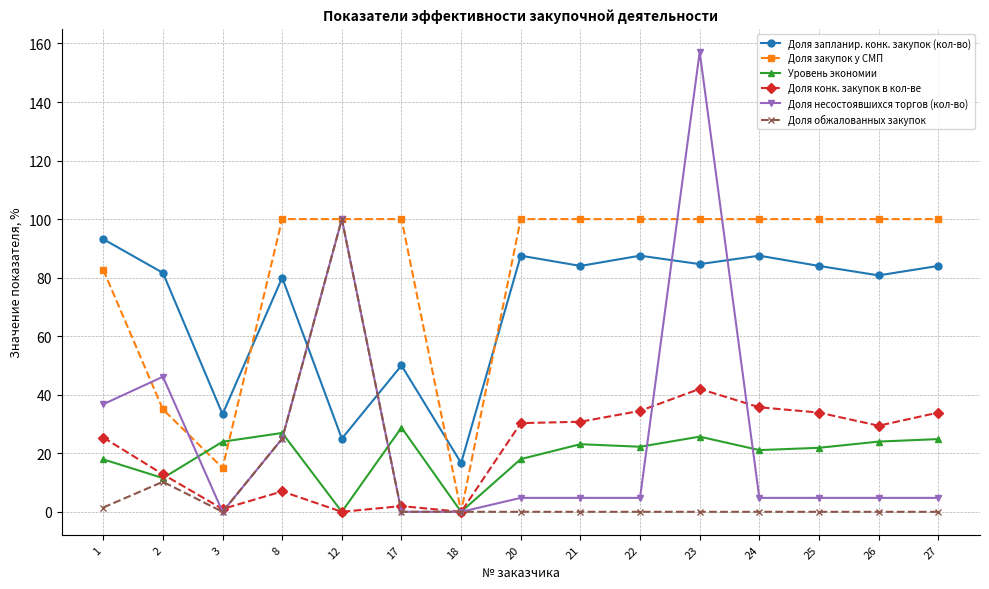

What is the total value across all series at 20?

240.6